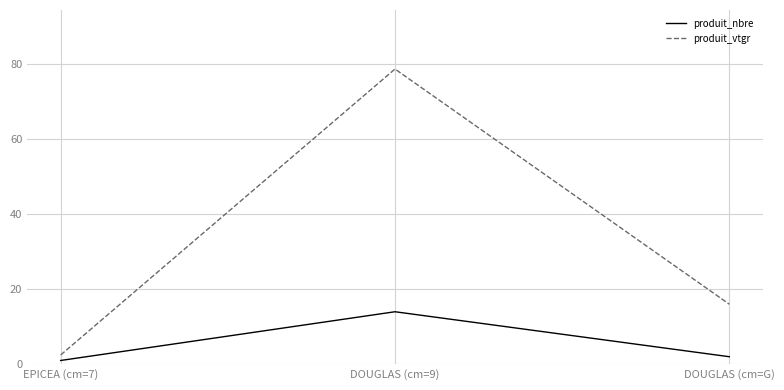

The produit_nbre series shows 7.1 at DOUGLAS (cm=9). True or false?

False